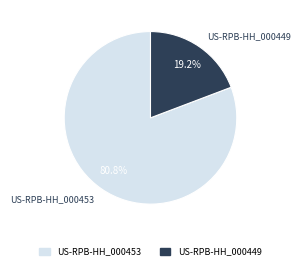

How many segments does this pie chart have?

2